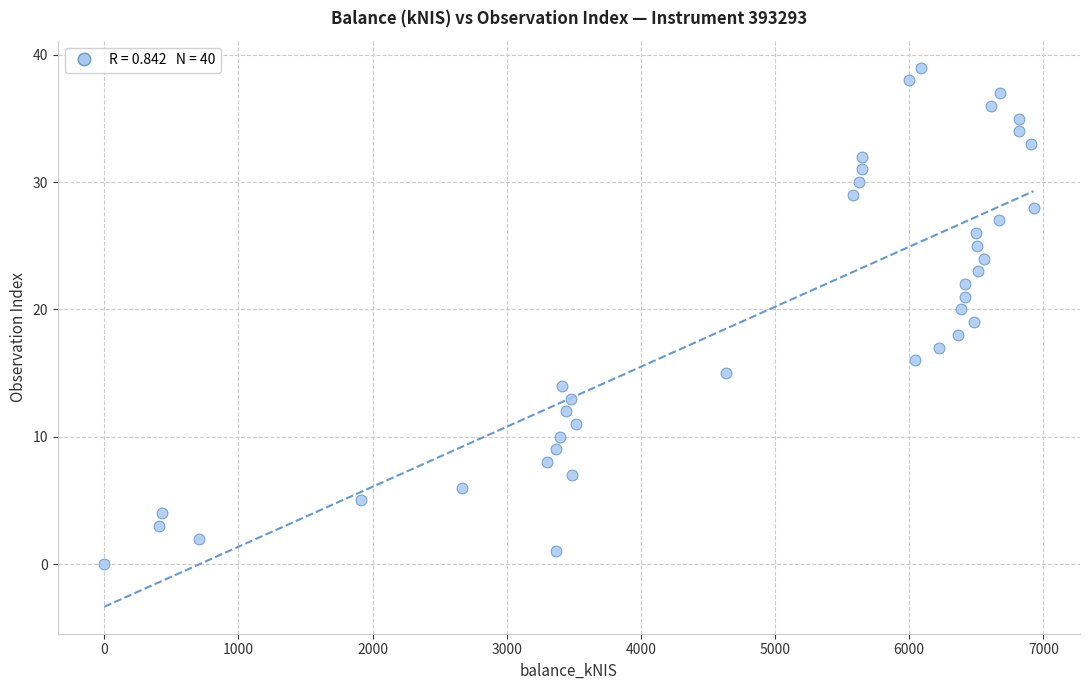

What is the range of Y values (max minus min)?

39